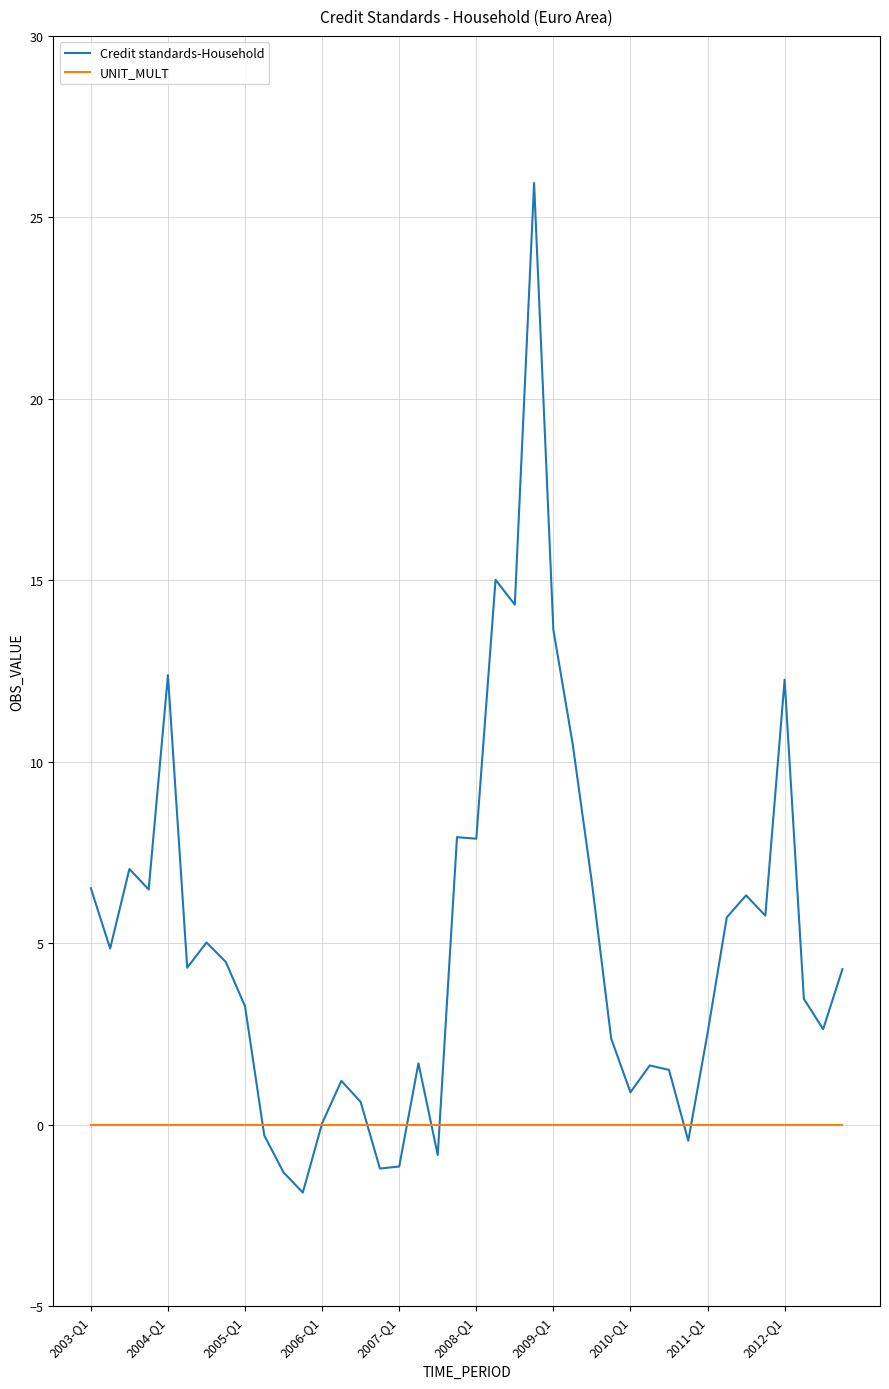

Which series has the largest total across all categories?

Credit standards-Household